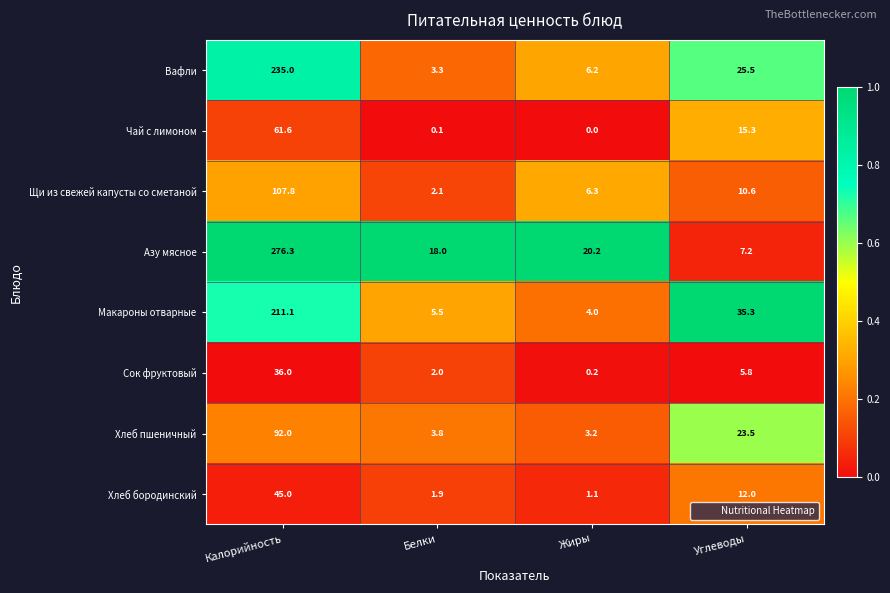

At which label is Макароны отварные closest to 107?

Углеводы